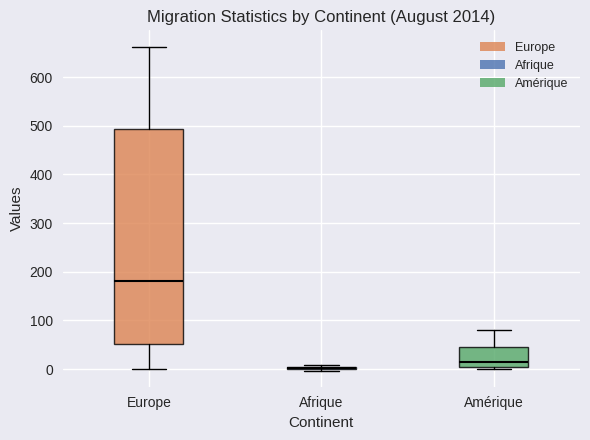

Reading left to right, read every box against the y-axis: the position of its median line, the range the box covers, and the ends of its whiskers. The values are not printed on the chart, so give them approximately, as read against the axis.

Europe: median 180, box 50 to 490, whiskers 0 to 660
Afrique: box collapsed to a line at 0, whiskers 0 to 10
Amérique: median 20, box 0 to 40, whiskers 0 (just below the box's lower edge) to 80